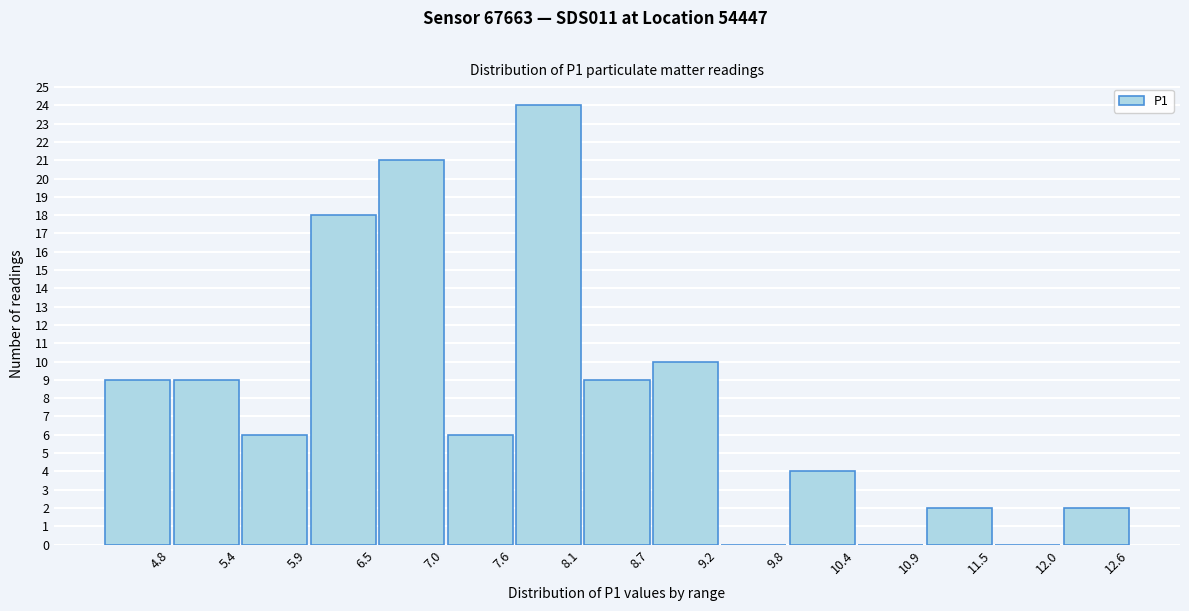

Reading left to right, transcribe all the data shown in this chart.

4.8=9	5.4=9	5.9=6	6.5=18	7.0=21	7.6=6	8.1=24	8.7=9	9.2=10	9.8=0	10.4=4	10.9=0	11.5=2	12.0=0	12.6=2